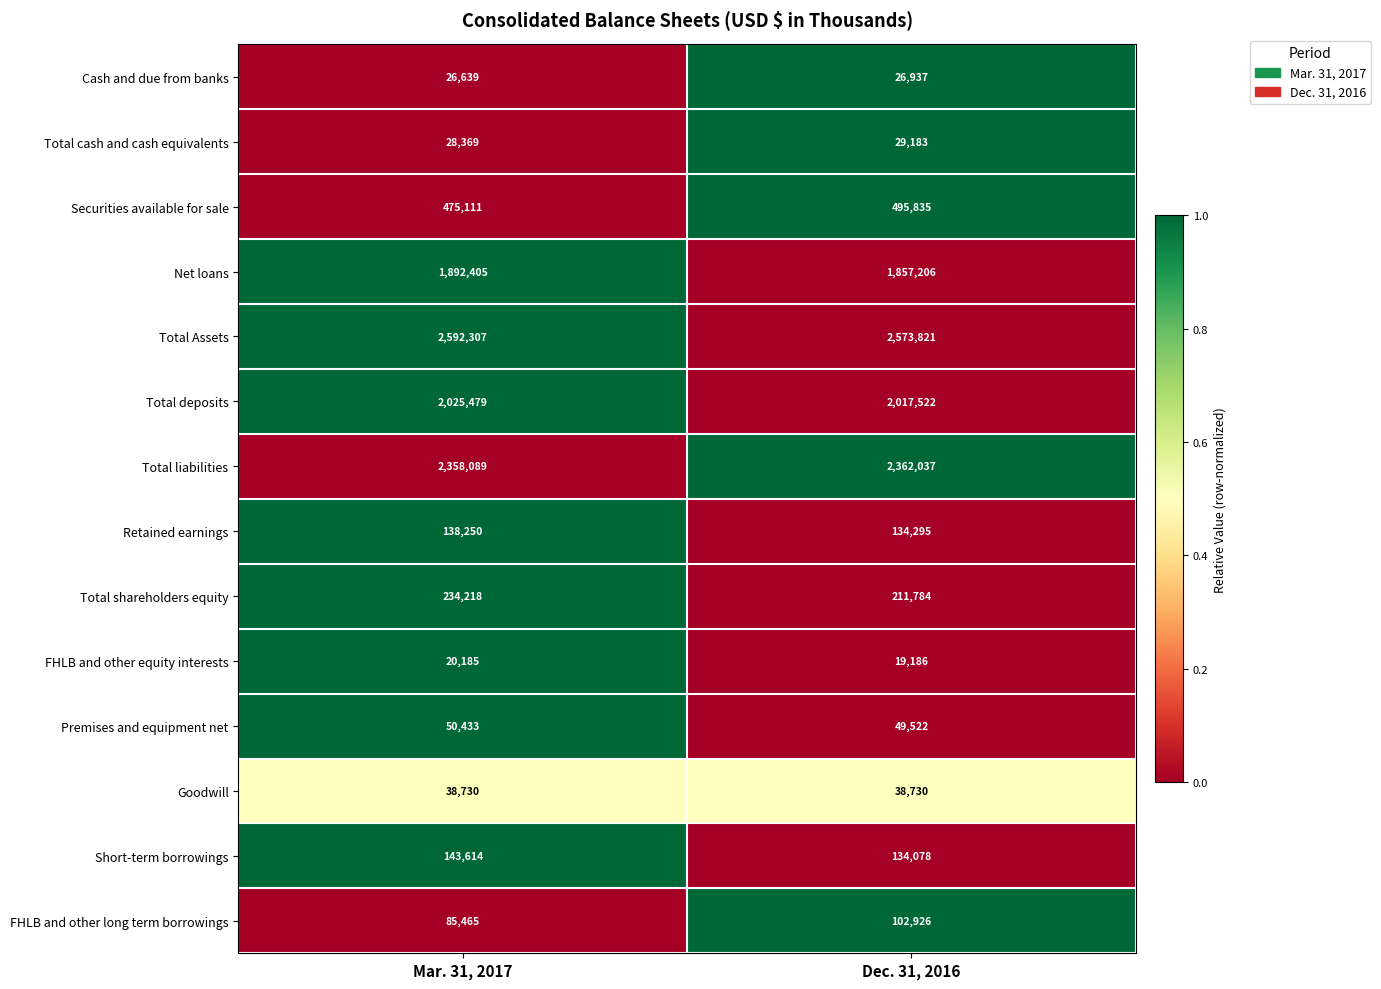

Reading left to right, transcribe all the data shown in this chart.

Cash and due from banks: 26639	26937
Total cash and cash equivalents: 28369	29183
Securities available for sale: 475111	495835
Net loans: 1892405	1857206
Total Assets: 2592307	2573821
Total deposits: 2025479	2017522
Total liabilities: 2358089	2362037
Retained earnings: 138250	134295
Total shareholders equity: 234218	211784
FHLB and other equity interests: 20185	19186
Premises and equipment net: 50433	49522
Goodwill: 38730	38730
Short-term borrowings: 143614	134078
FHLB and other long term borrowings: 85465	102926